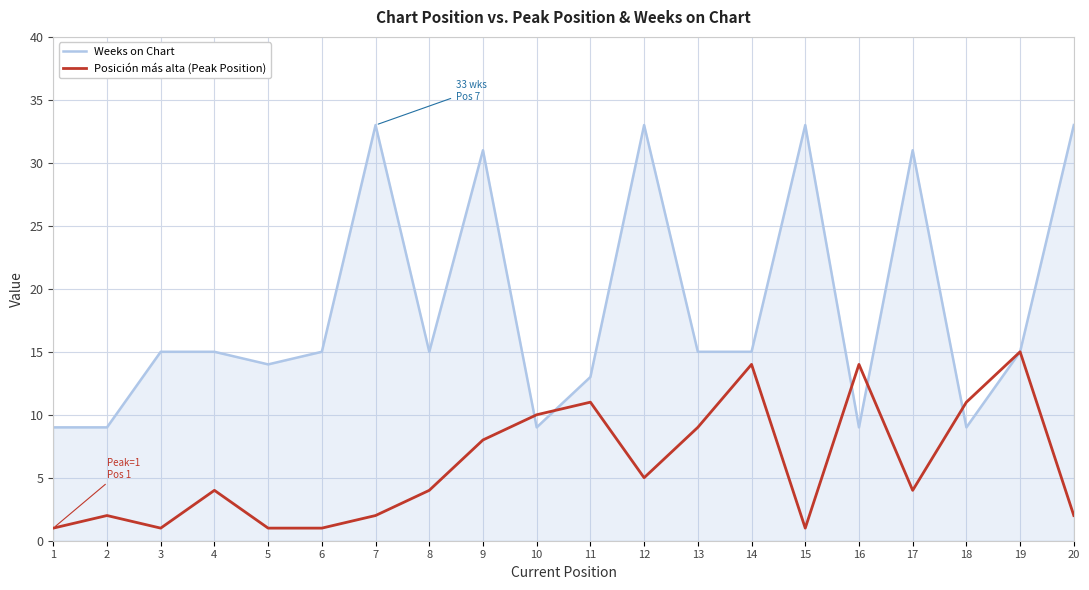

Which series has the widest spread of values?

Weeks on Chart